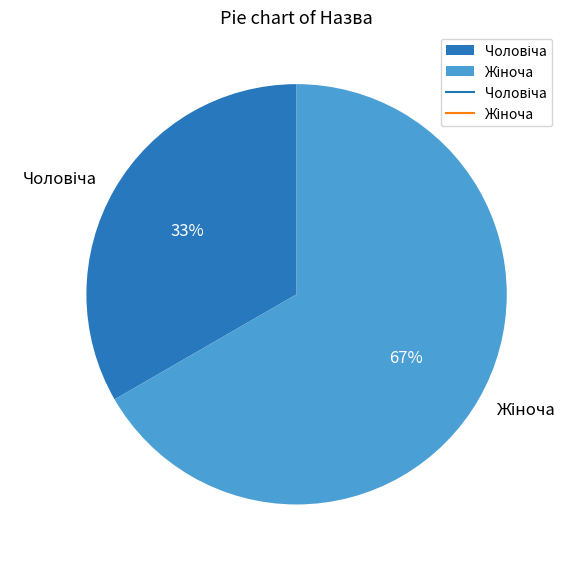

Is there a majority slice in this chart?

Yes